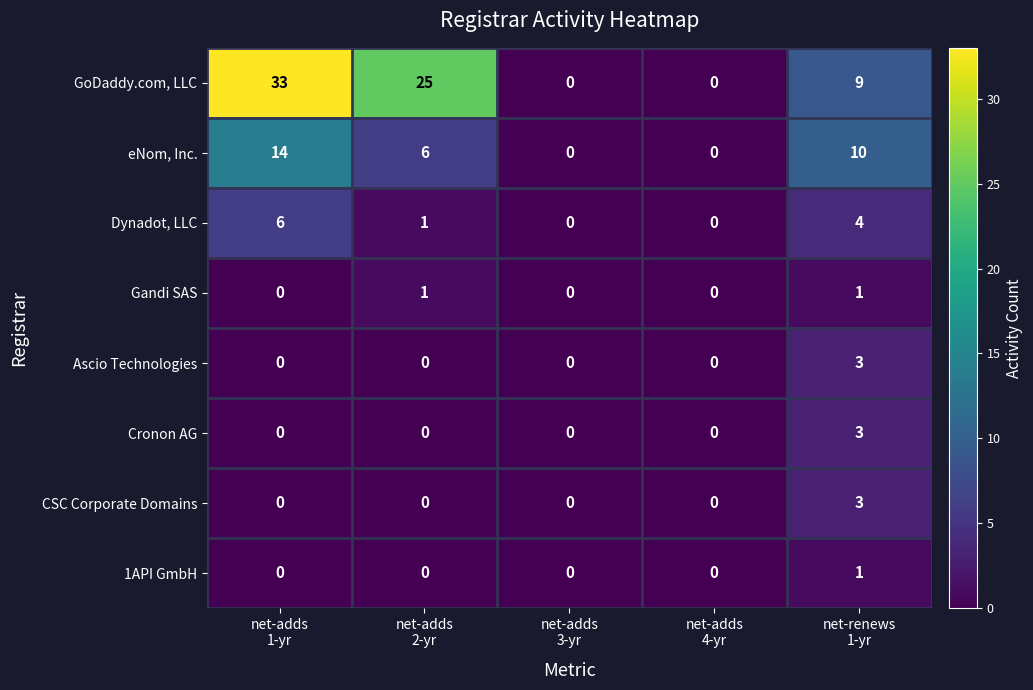

Which series has the largest total across all categories?

GoDaddy.com, LLC